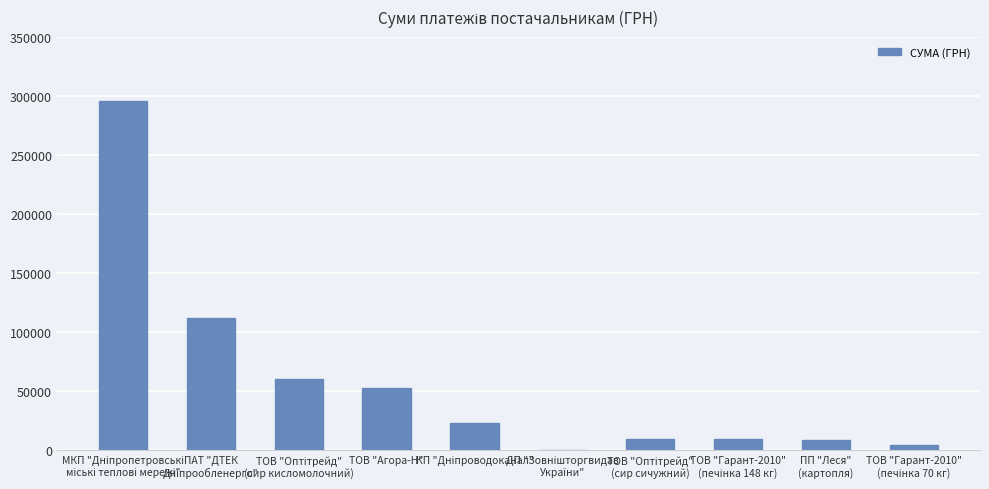

What is the average value?

57652.9